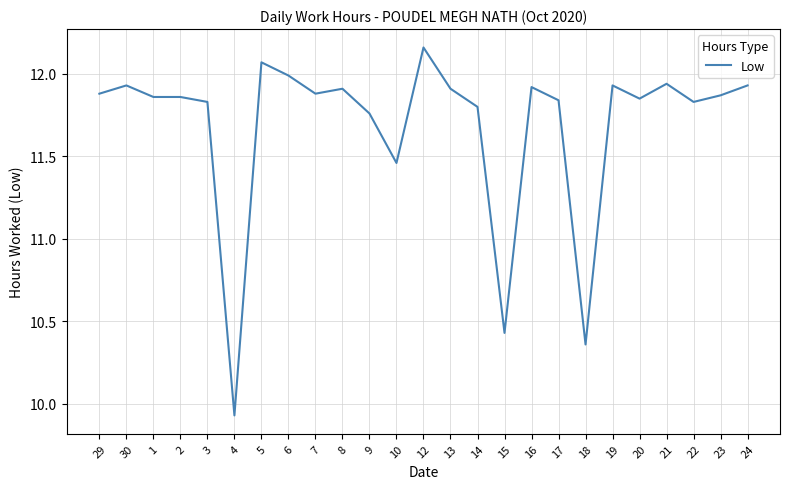

What is the ratio of the value at 2 to the value at 10?

1.0